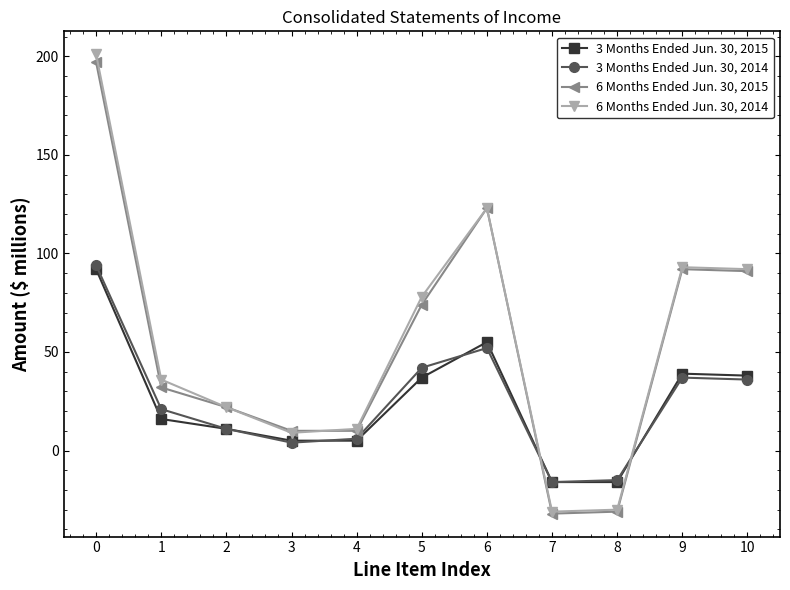

What is the total value across all series at 3?

28